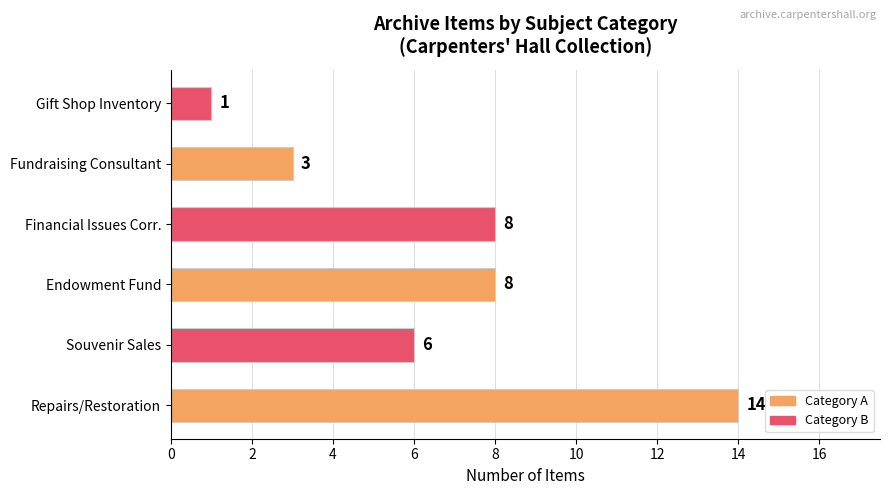

Which has a higher value, Souvenir Sales or Gift Shop Inventory?

Souvenir Sales